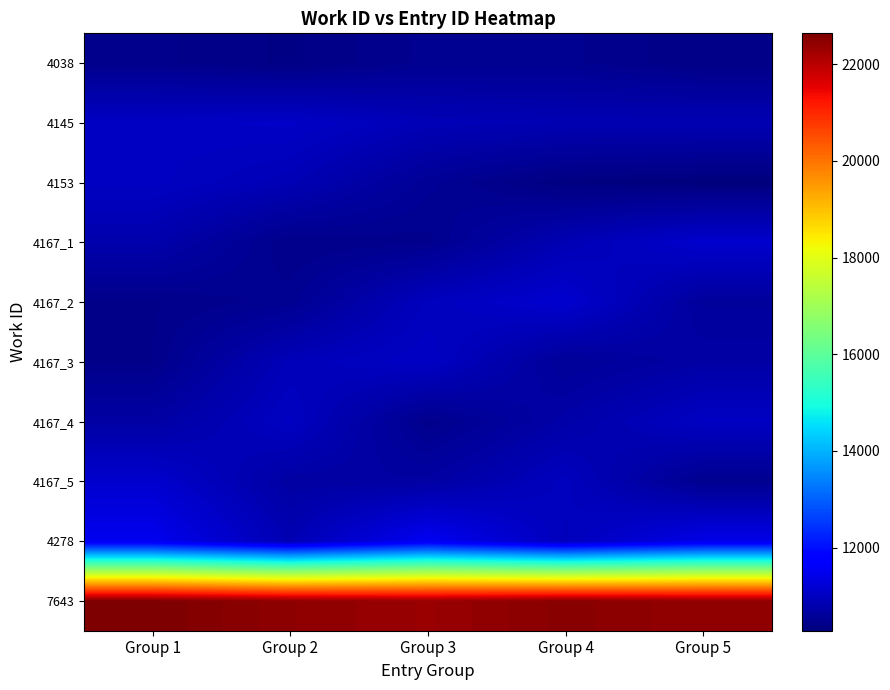

What is the total value across all series at Group 4?

119447.3